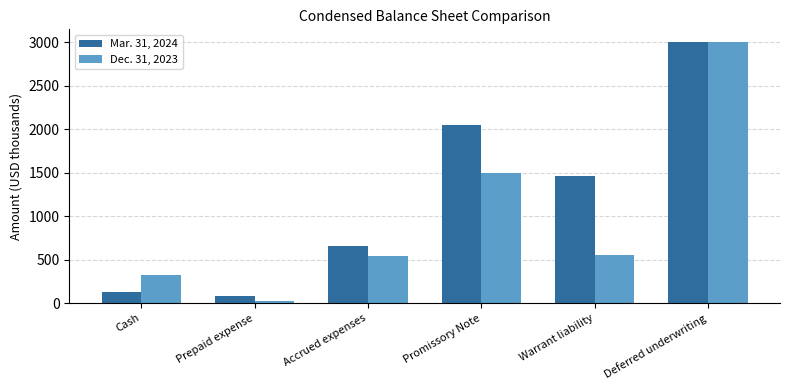

Read the Dec. 31, 2023 value at Promissory Note.

1500.0